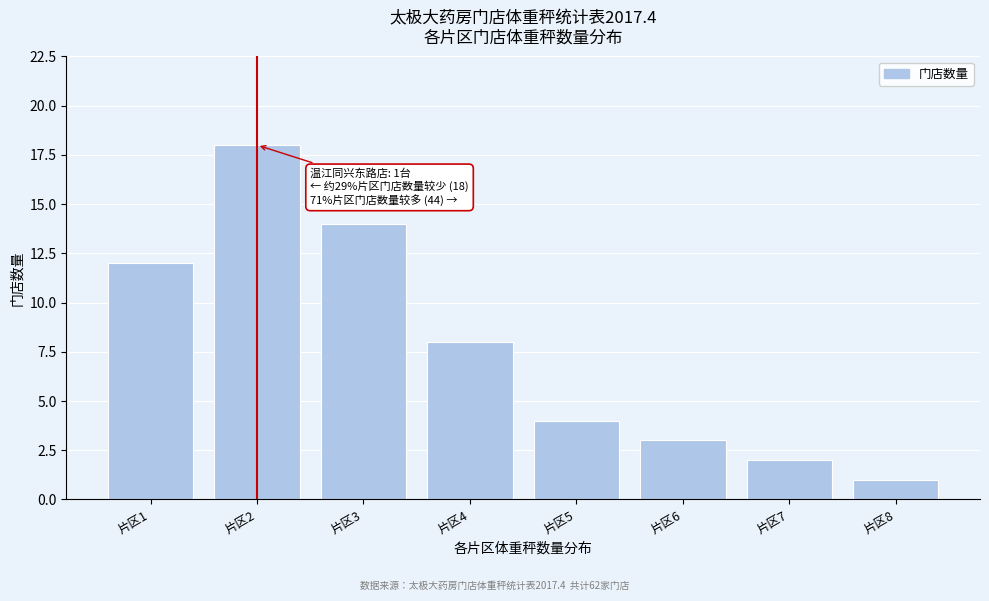

Reading right to left, extract all data points from this chart.

1	2	3	4	8	14	18	12